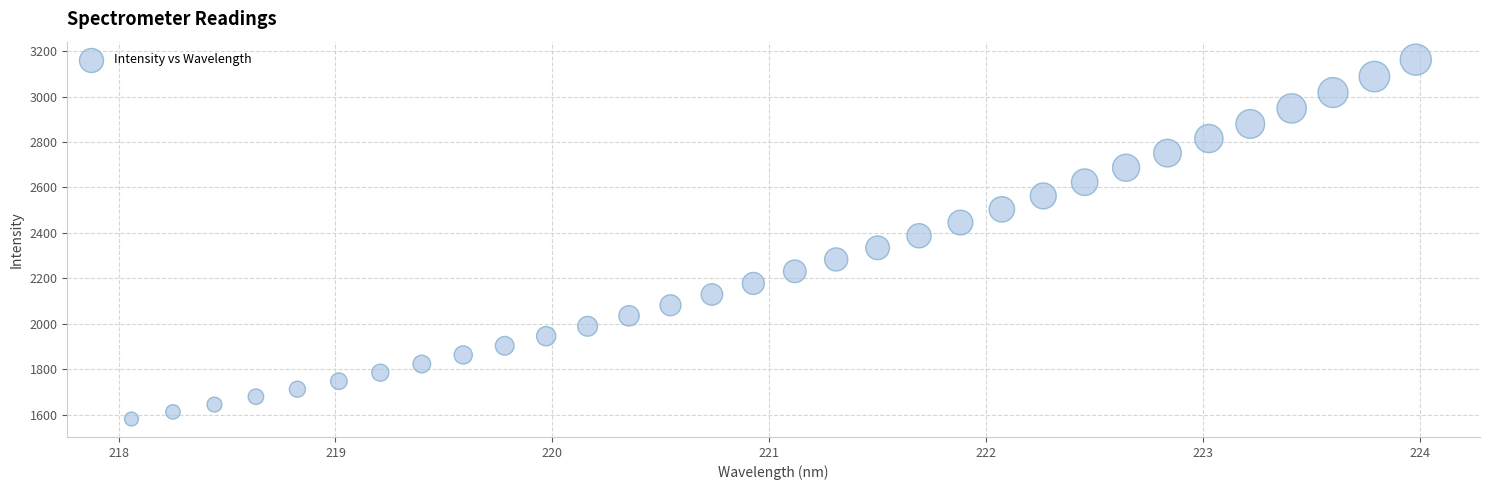

What is the range of Y values (max minus min)?

1582.6